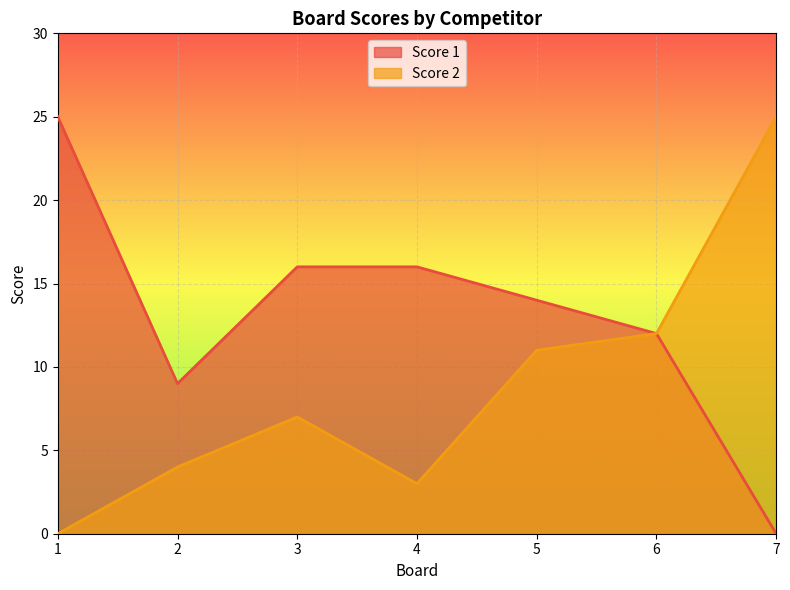

Count the number of categories in the chart.

7